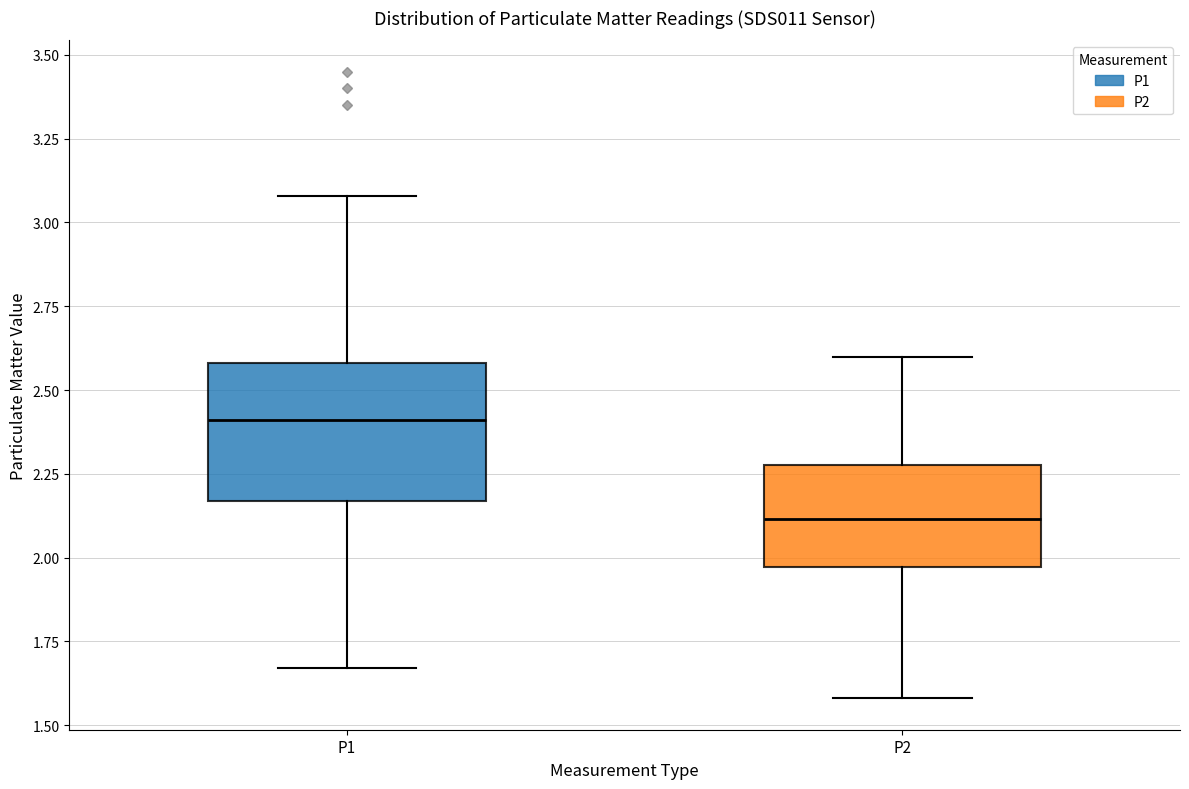

Which box's median line is the highest?

P1